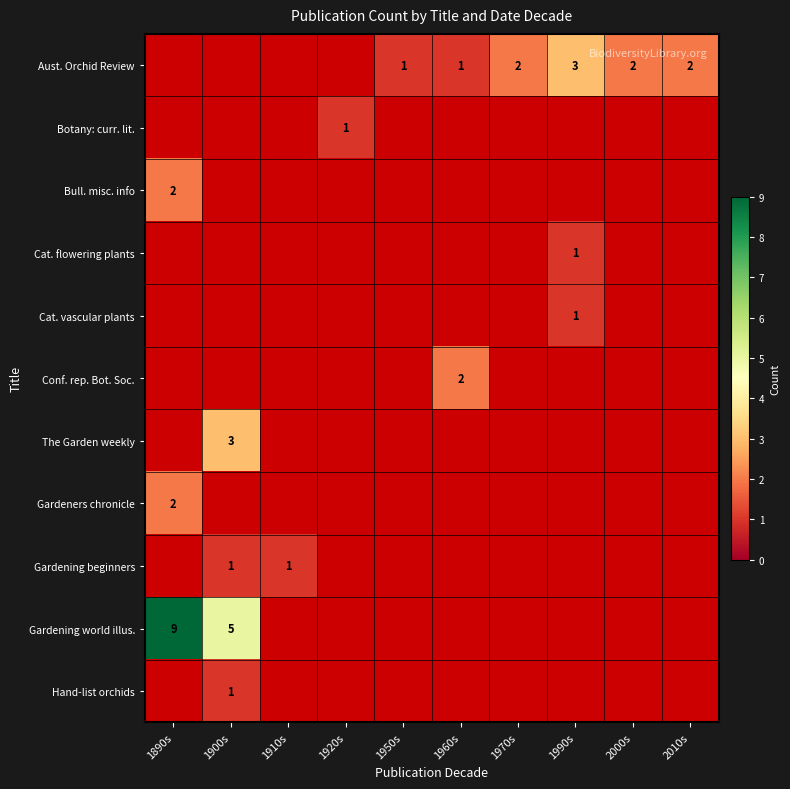

What is the maximum value shown in the chart?

9.0